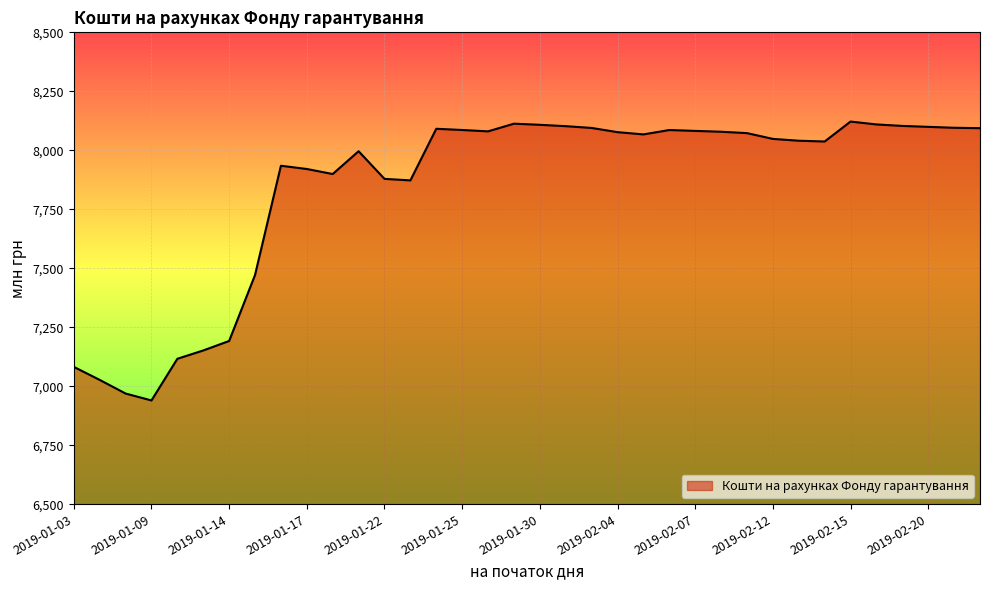

What is the greatest value displayed?

8121.8